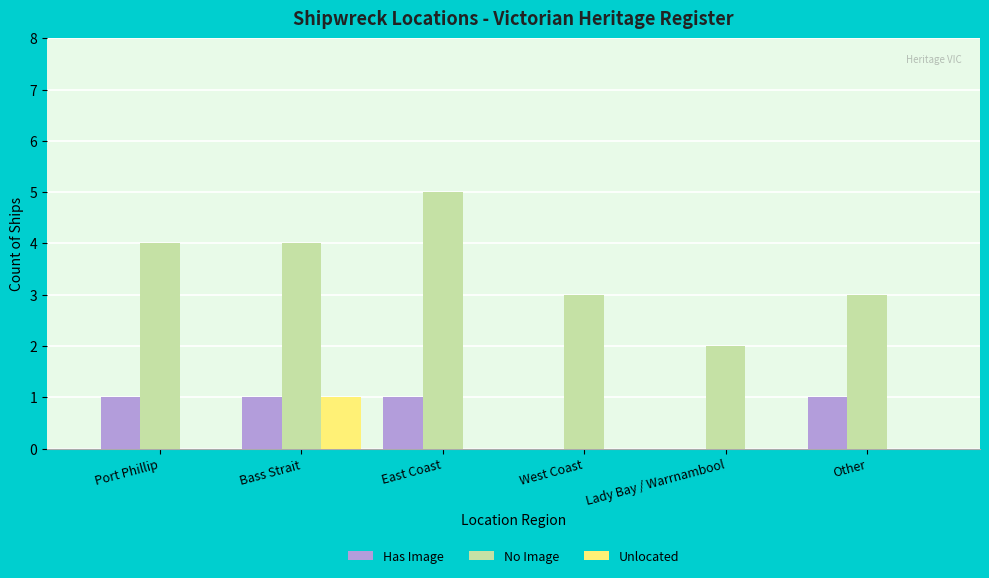

Which series has the largest total across all categories?

No Image